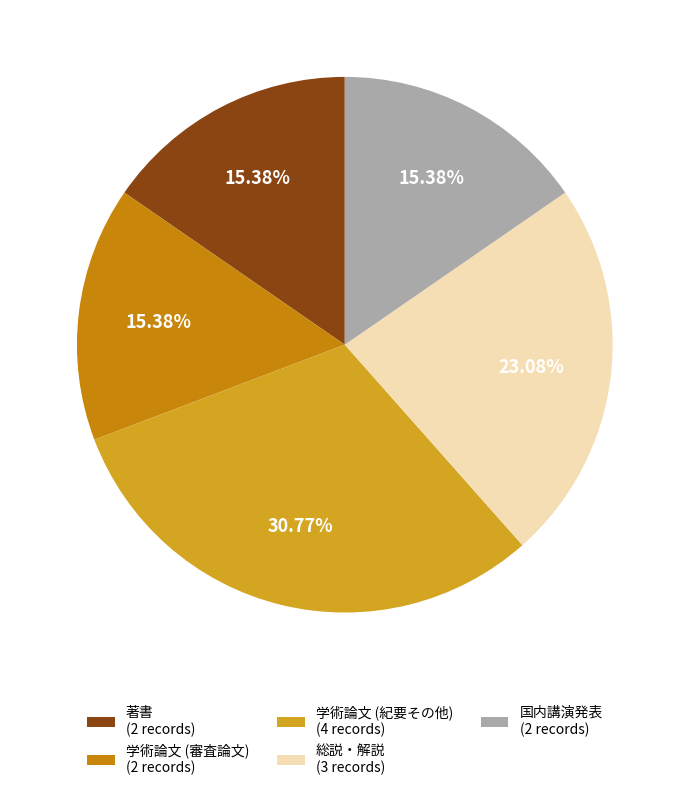

Does any single category account for the majority?

No